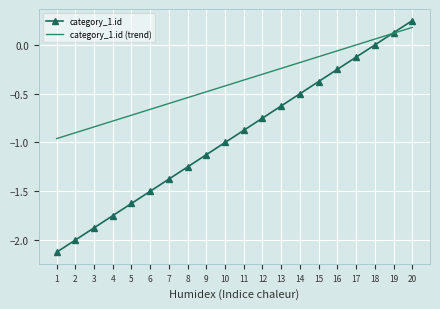

Between 4 and 11, which series saw the biggest shift?

category_1.id